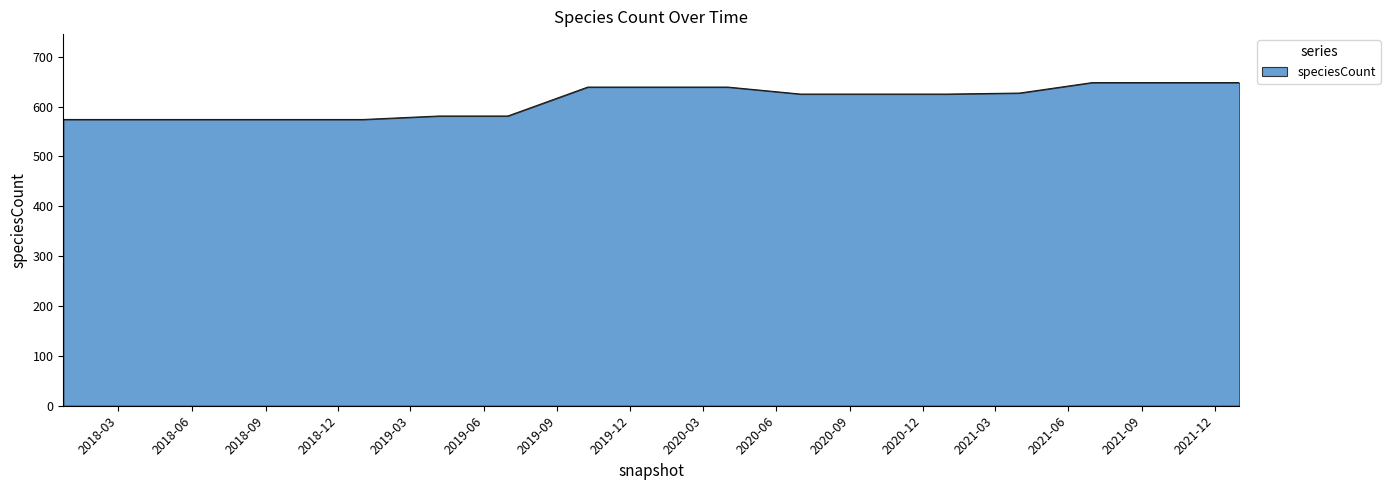

What is the greatest value displayed?

648